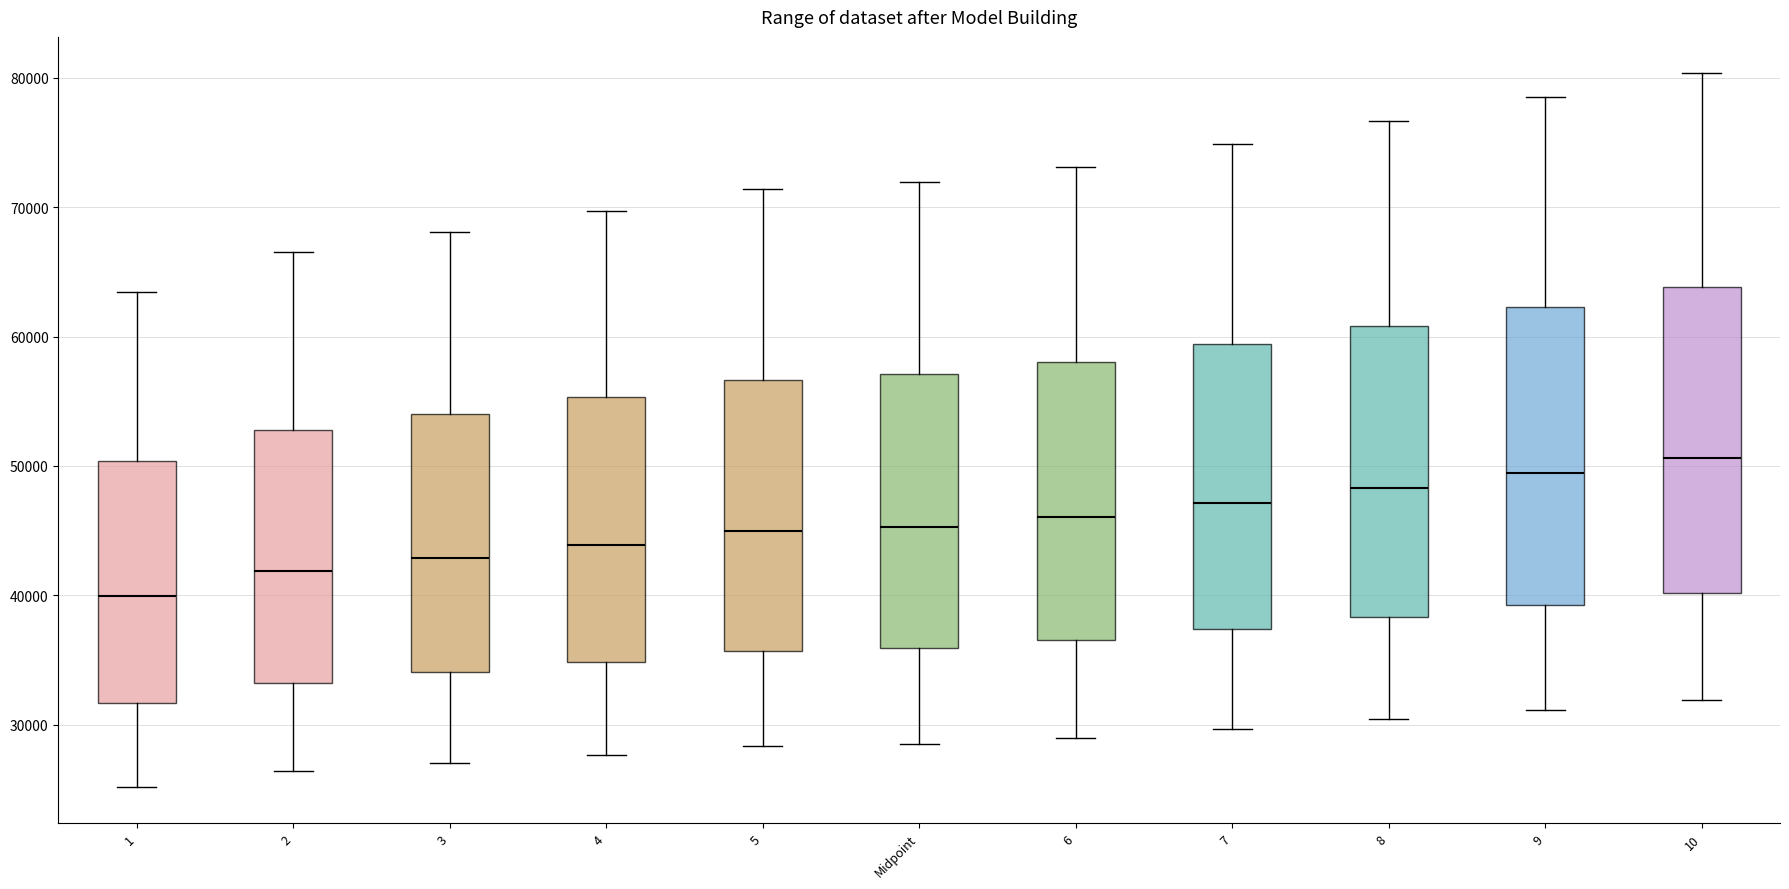

Where does the median line of the box for 10 sit on the y-axis? The values are not printed on the chart, so give them approximately, as read against the axis.

51000